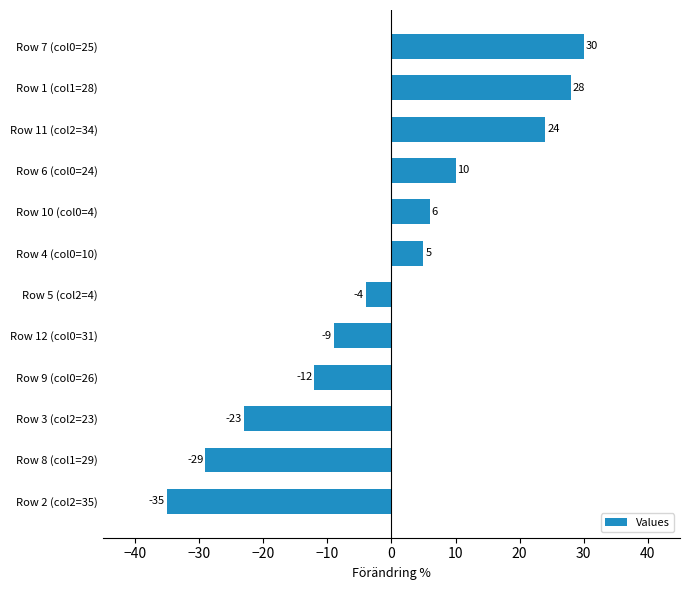

What is the difference between the second highest and second lowest values?

57